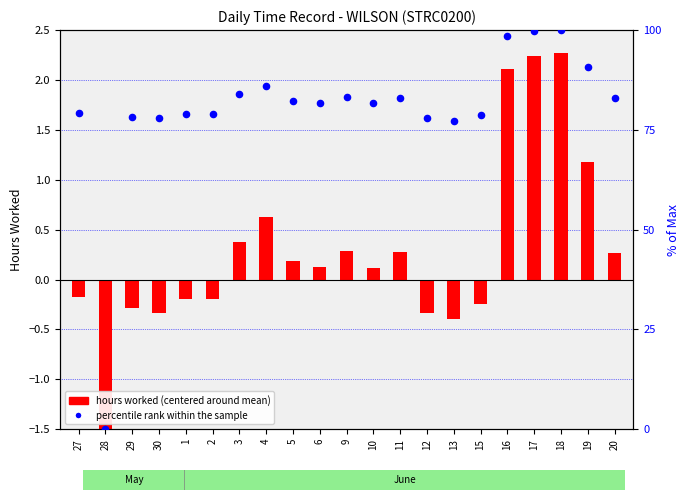

Is the value of hours worked (centered) at 20 greater than the value of percentile rank within sample at 4?

No